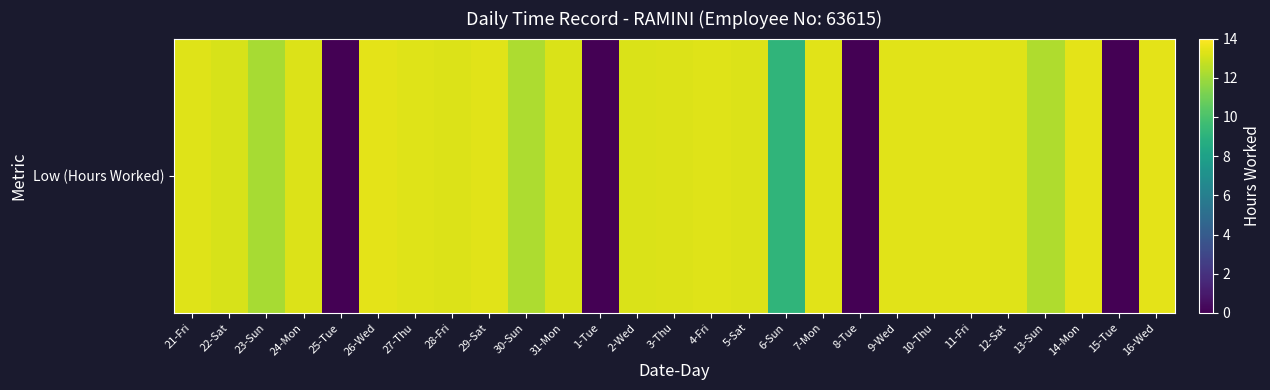

Is it true that the value at 5-Sat is 13.3?

True